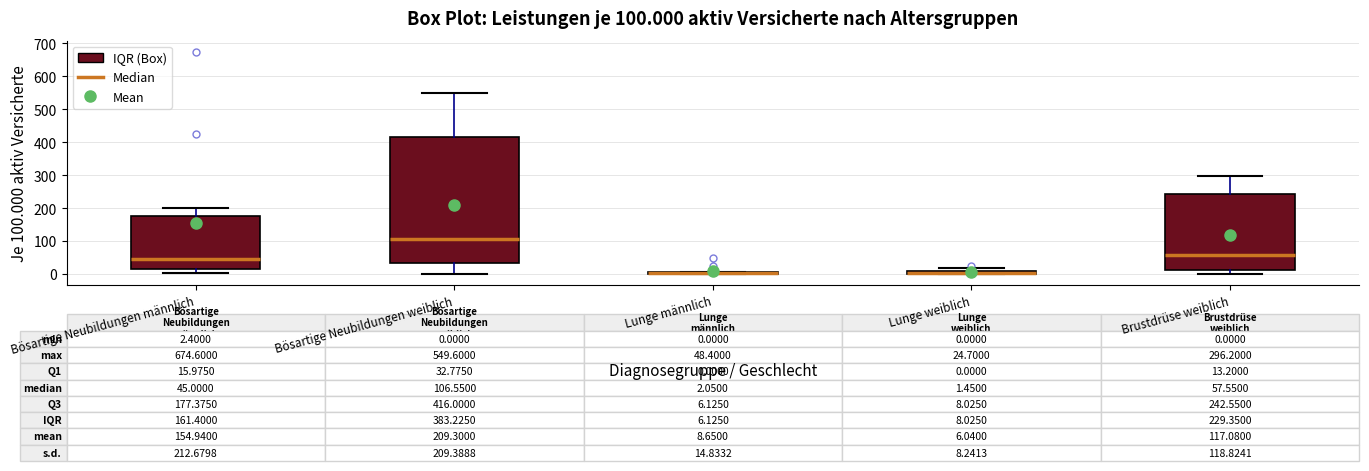

Which box is the tallest, from its lower edge to its upper edge?

Bösartige Neubildungen weiblich